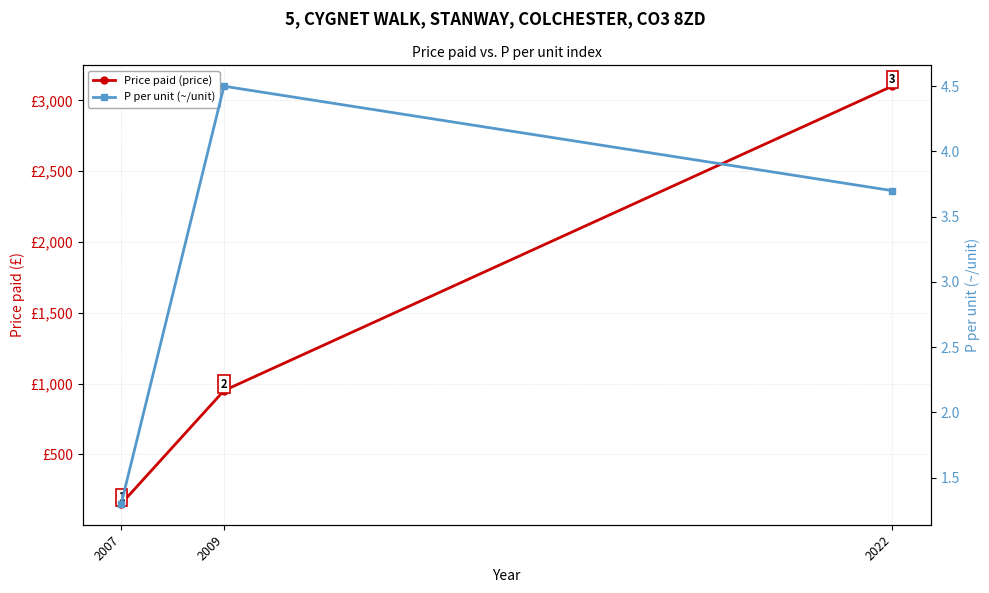

How many data points does each series have?

3